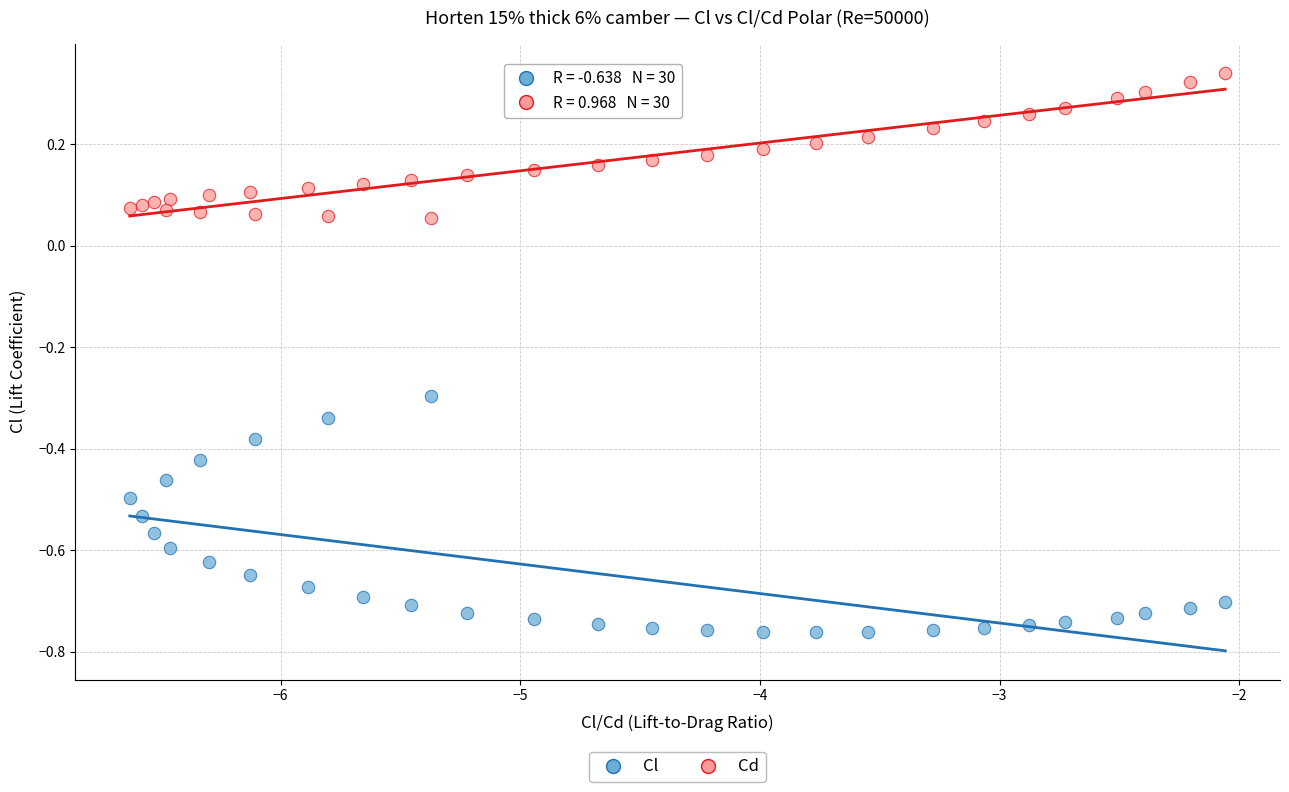

Across all data points, what is the range of Y values (max minus min)?

1.1